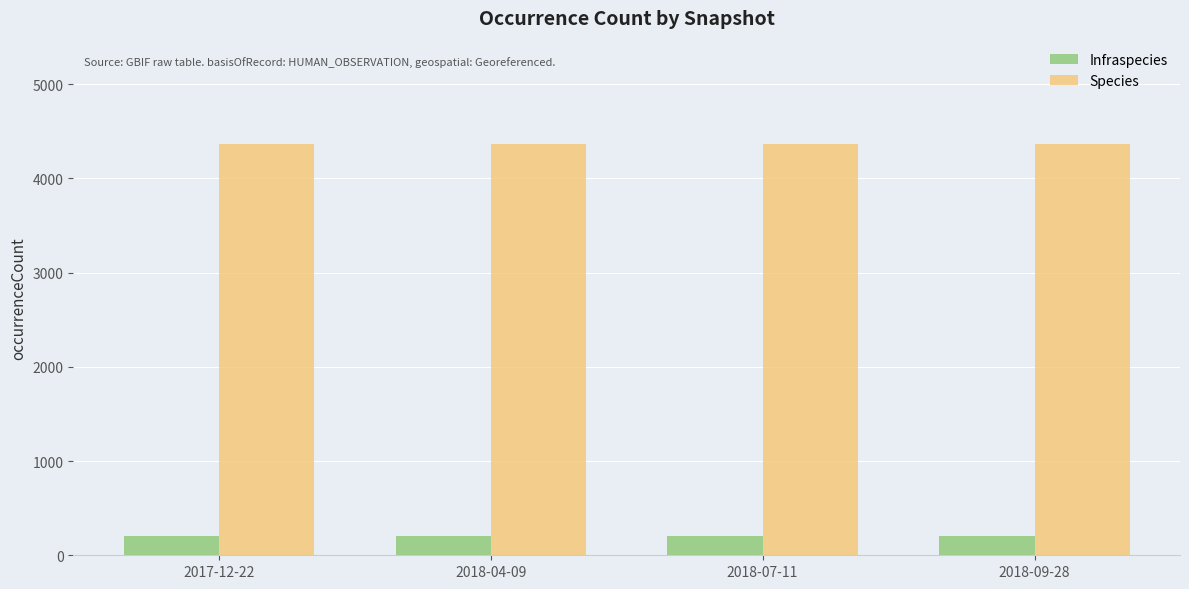

The value of Infraspecies at 2018-07-11 is 206. True or false?

True